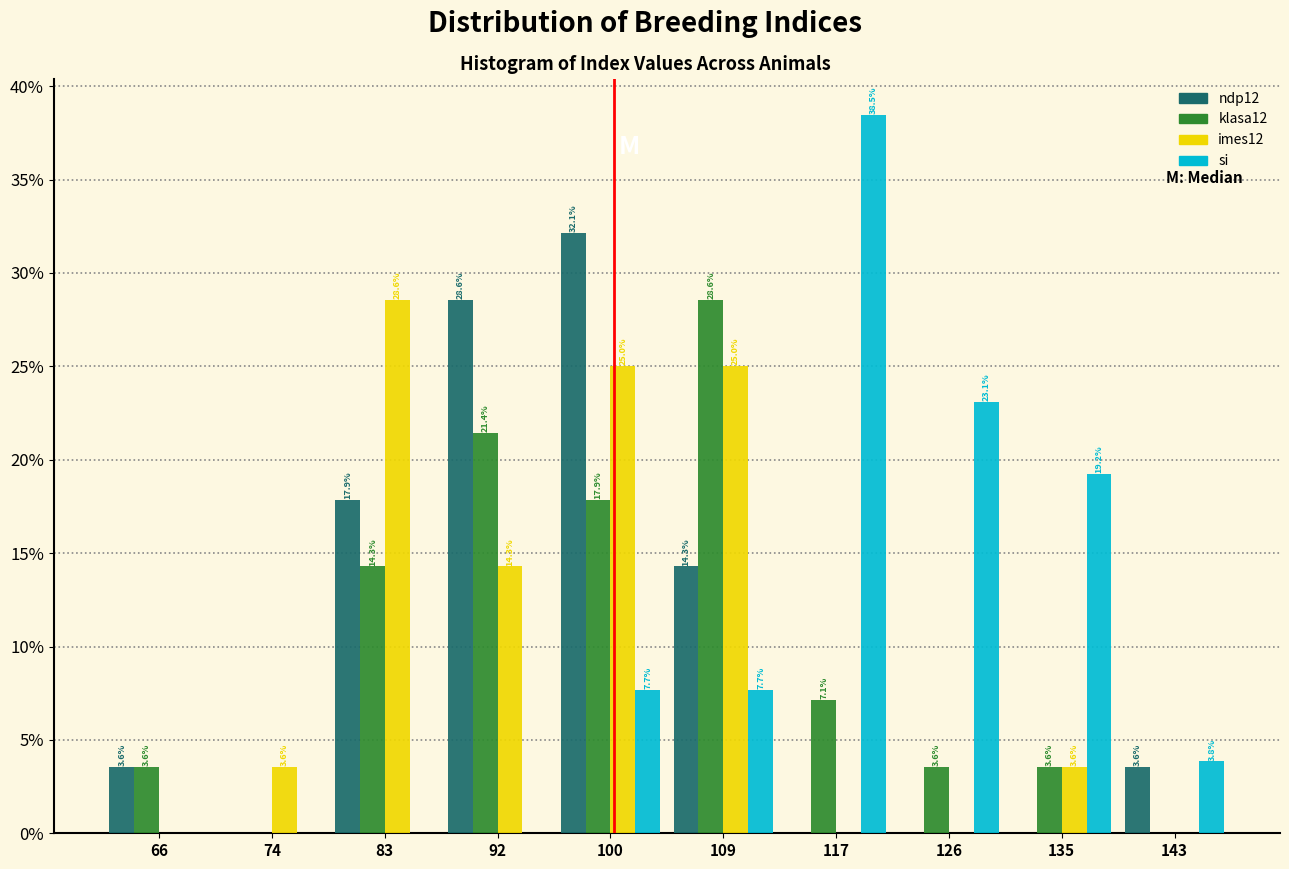

In the si series, which range on the x-axis has the tallest bar?

113.6 to 122.2